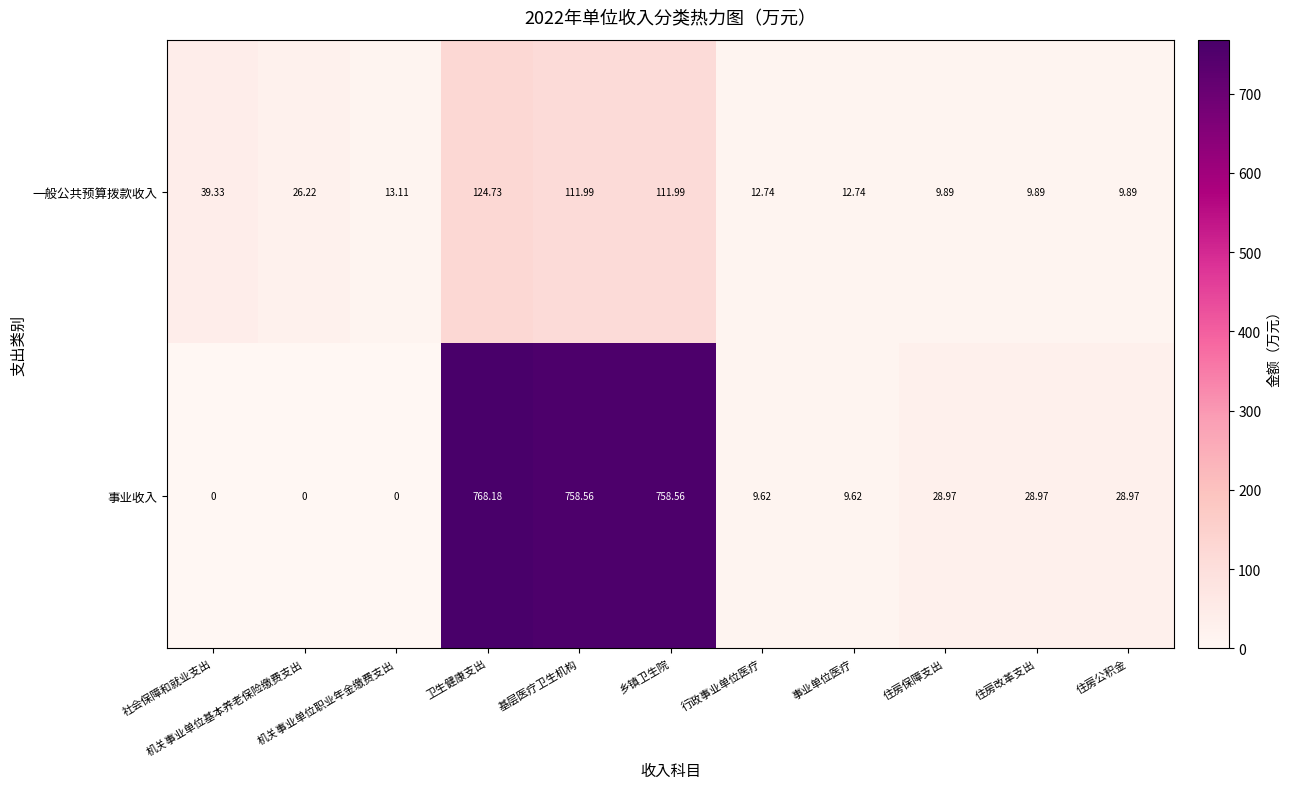

Rank the series by their maximum value, from lowest to highest.

一般公共预算拨款收入, 事业收入